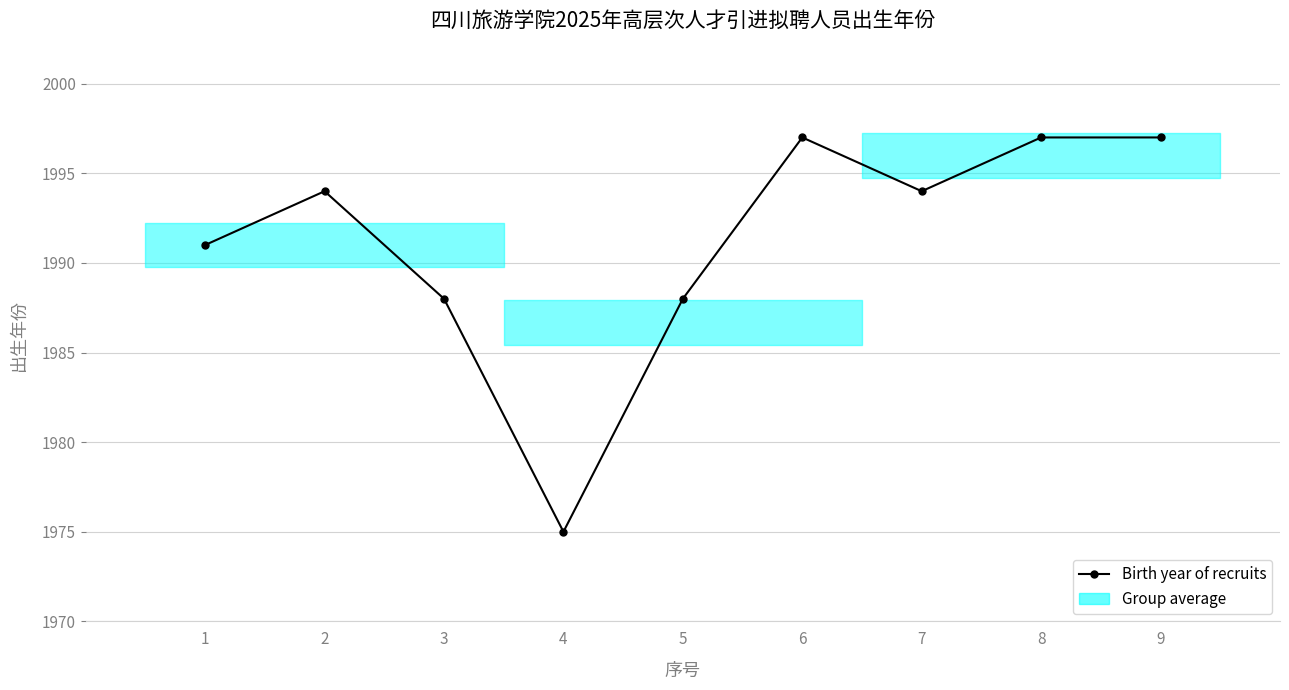

True or false: the data shows 1994 at 7.

True